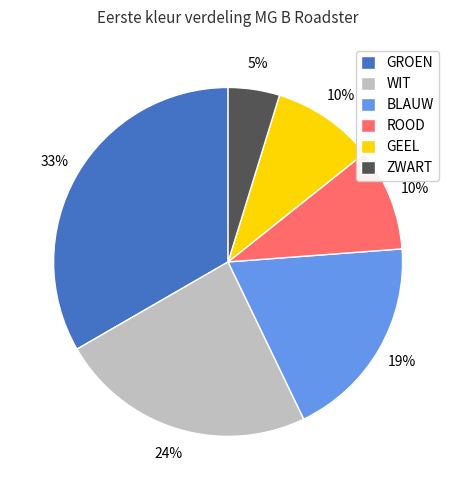

Is there any slice that represents more than half of the pie?

No